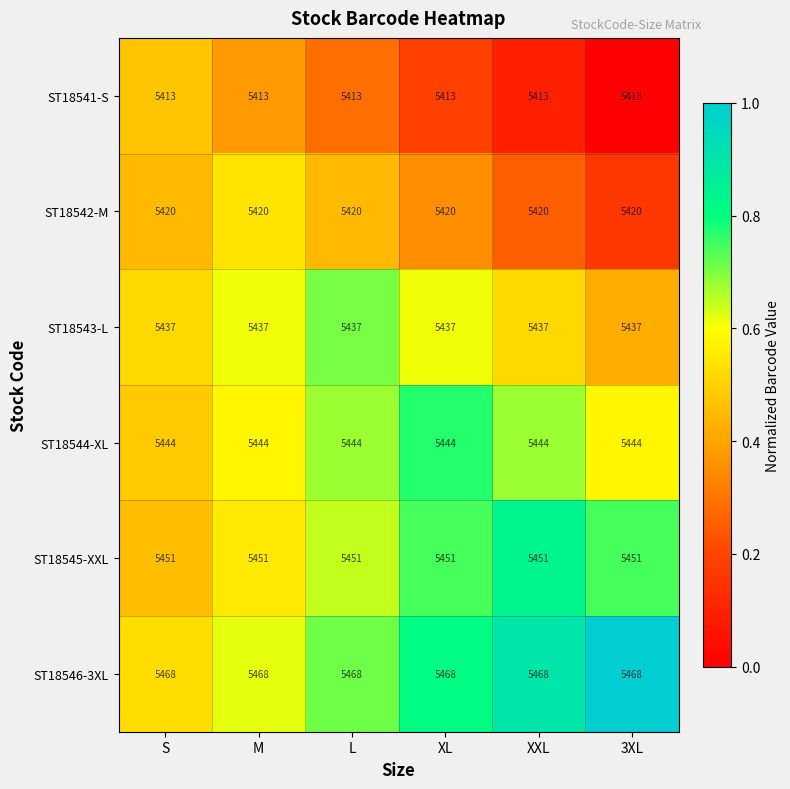

Rank the series at XXL from lowest to highest value.

ST18541-S, ST18542-M, ST18543-L, ST18544-XL, ST18545-XXL, ST18546-3XL